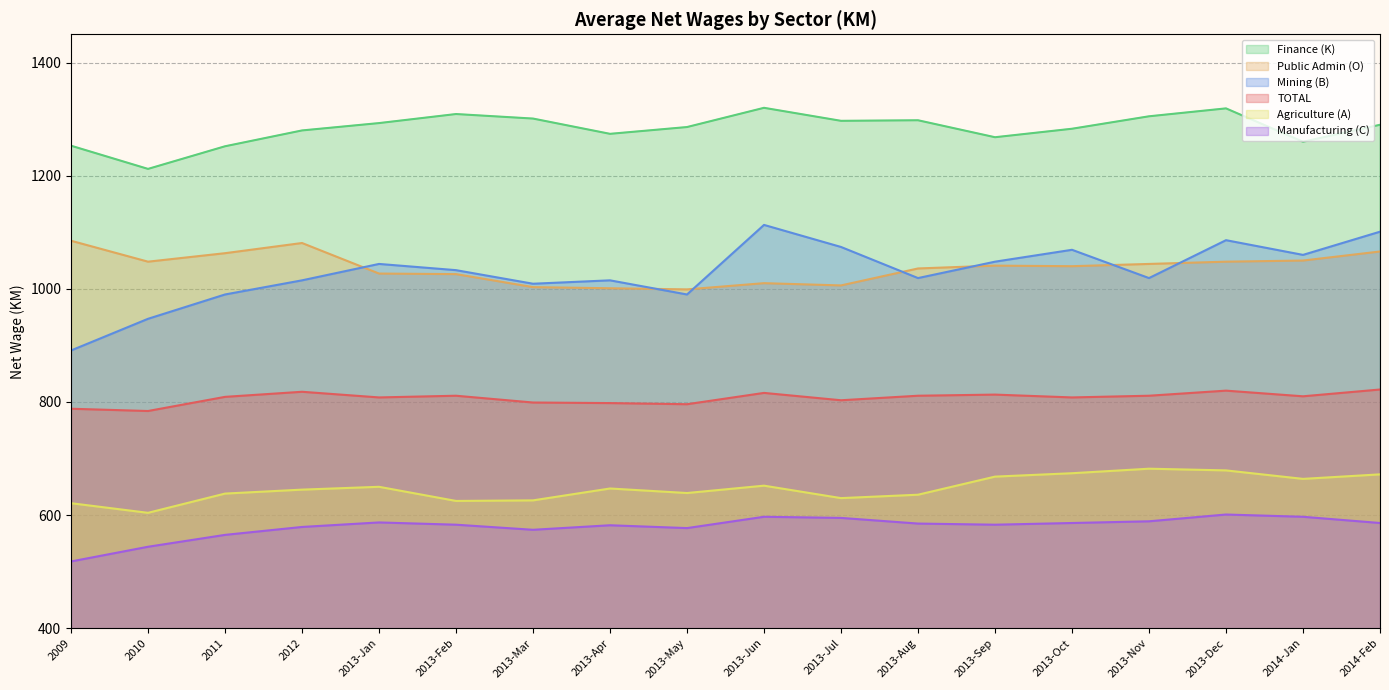

What is the average value of the Agriculture (A) series?

647